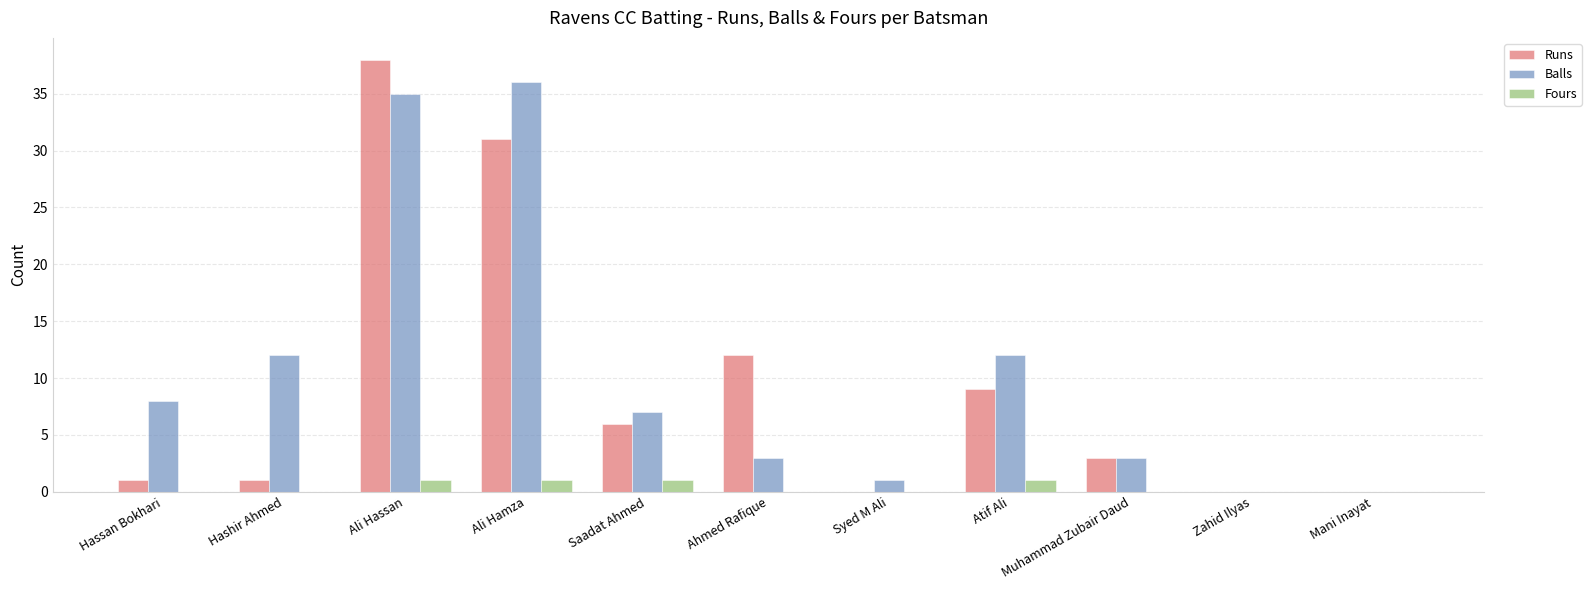

Between Hashir Ahmed and Zahid Ilyas, which series saw the biggest shift?

Balls